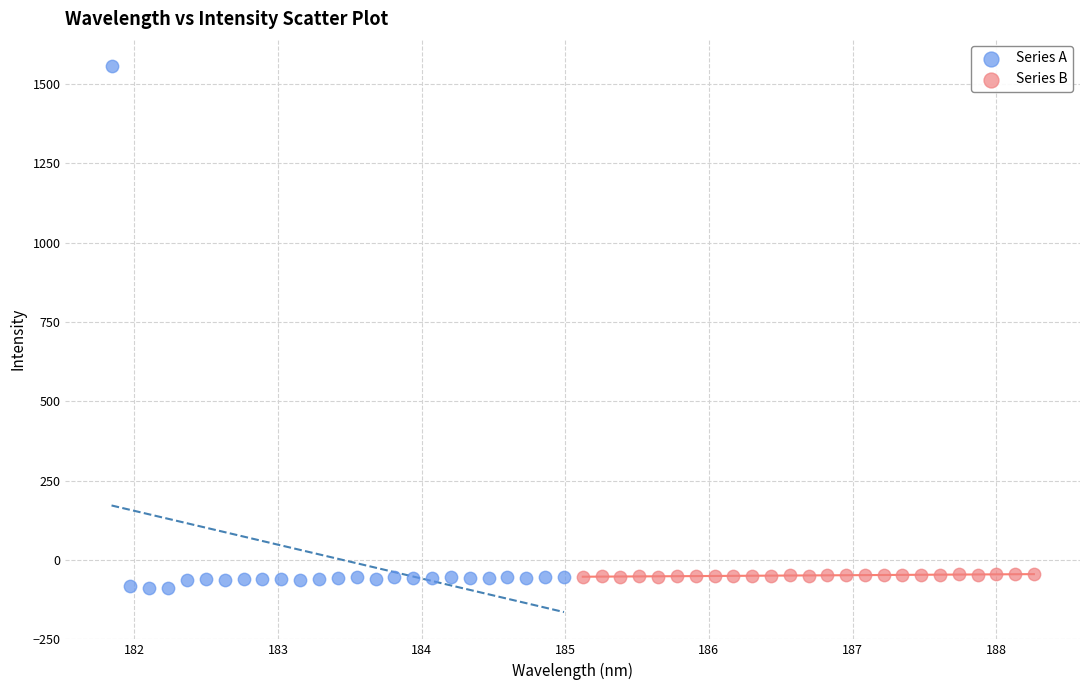

What are all the series names shown in the legend?

Series A, Series B